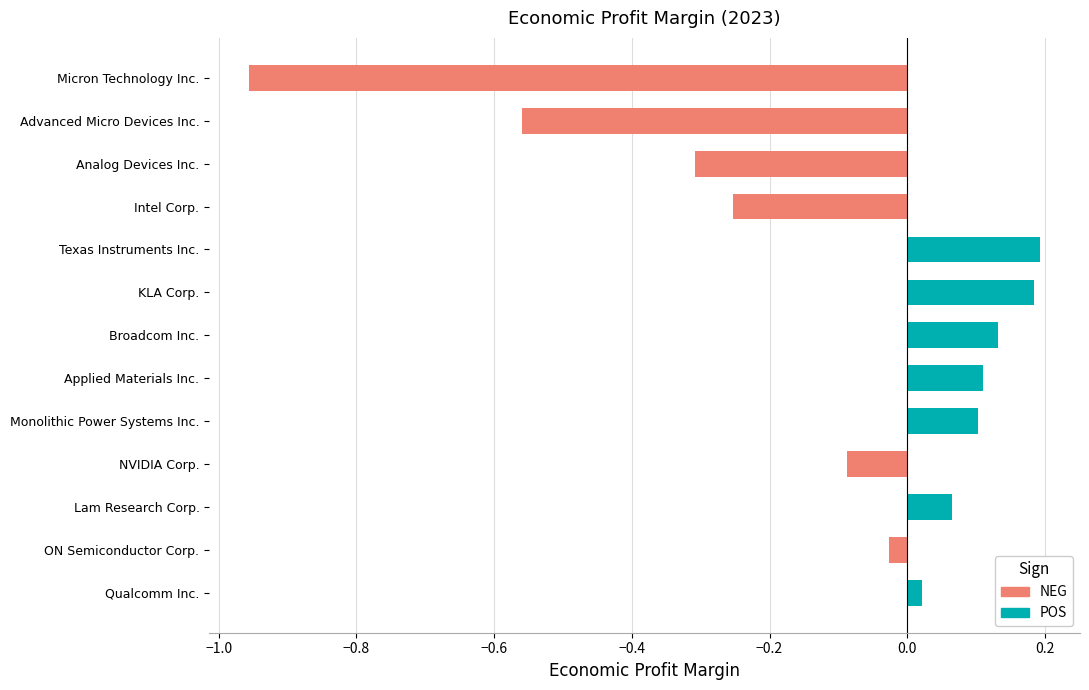

How many groups of bars are there?

13